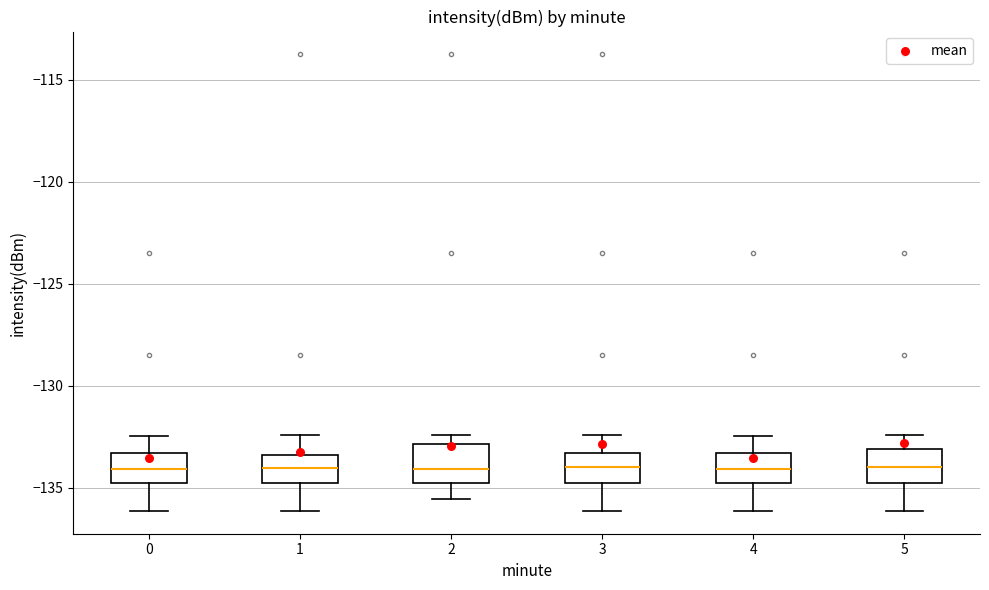

Reading left to right, transcribe this box plot: for each box, give where its median line is, the range the box spans, and where its two whiskers end, as read against the y-axis. The values are not printed on the chart, so give them approximately, as read against the axis.

0: median -134.0, box -135.0 to -133.5, whiskers -136.0 to -132.5
1: median -134.0, box -135.0 to -133.5, whiskers -136.0 to -132.5
2: median -134.0, box -135.0 to -133.0, whiskers -135.5 to -132.5
3: median -134.0, box -135.0 to -133.5, whiskers -136.0 to -132.5
4: median -134.0, box -135.0 to -133.5, whiskers -136.0 to -132.5
5: median -134.0, box -135.0 to -133.0, whiskers -136.0 to -132.5